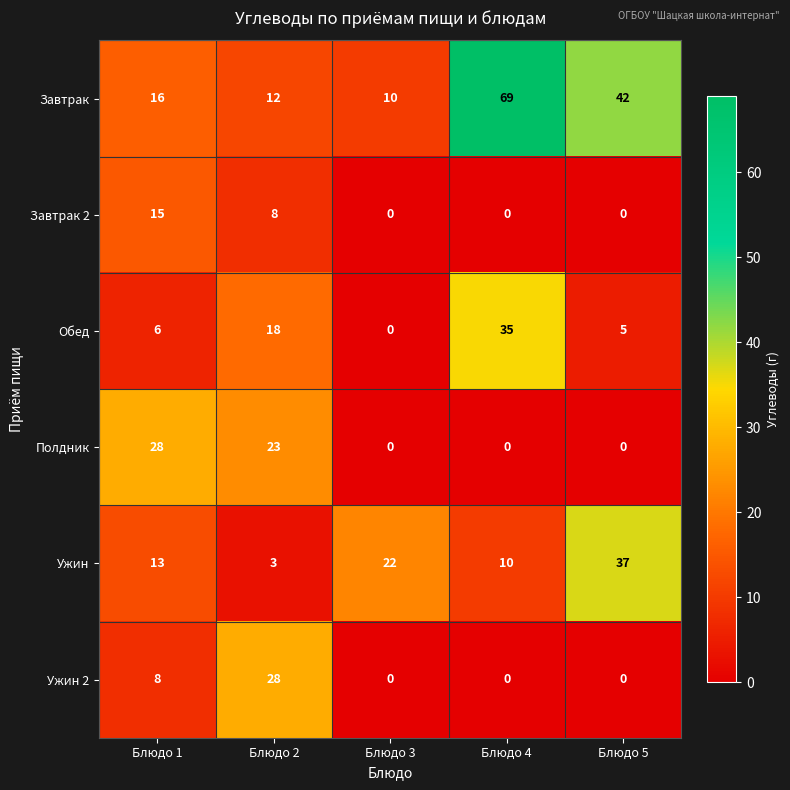

What is the difference between the highest and lowest values at Блюдо 5?

42